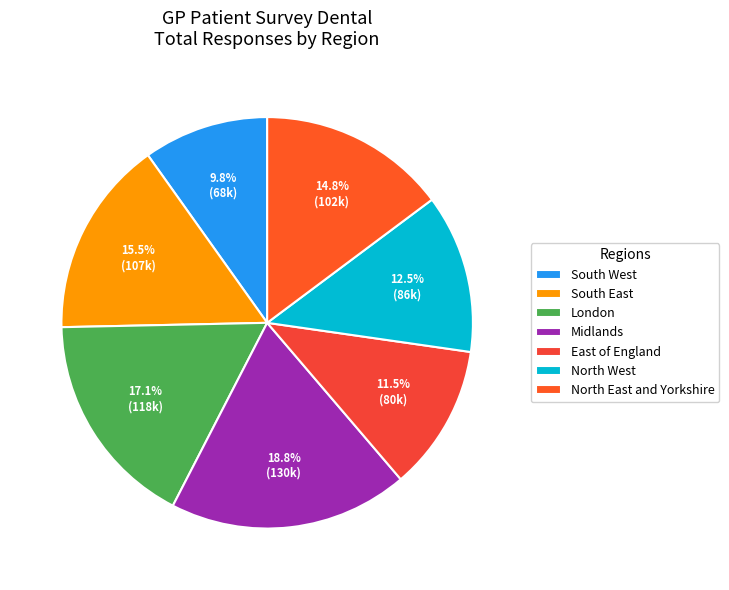

Which category has the biggest portion of the pie?

Midlands